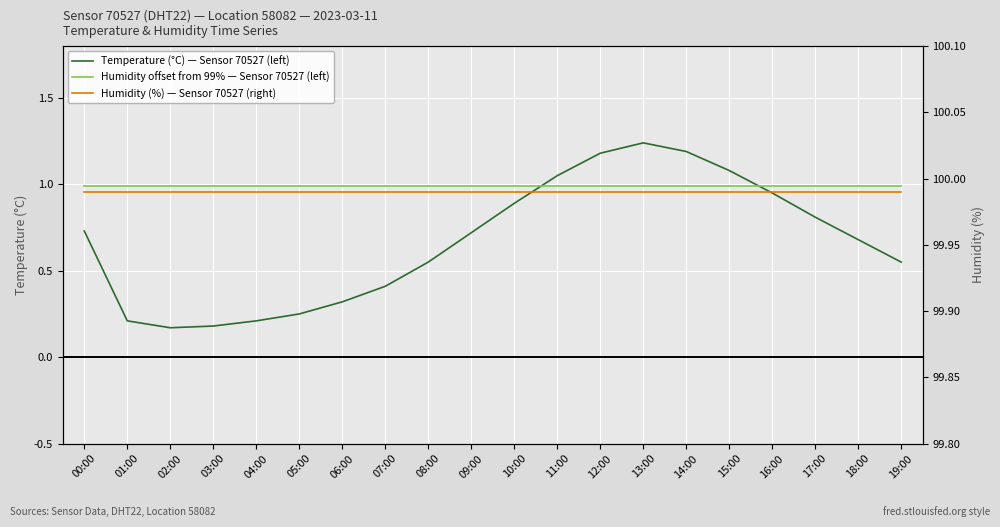

True or false: Humidity (%) — Sensor 70527 (right) and Humidity offset from 99% — Sensor 70527 (left) cross at least once.

False